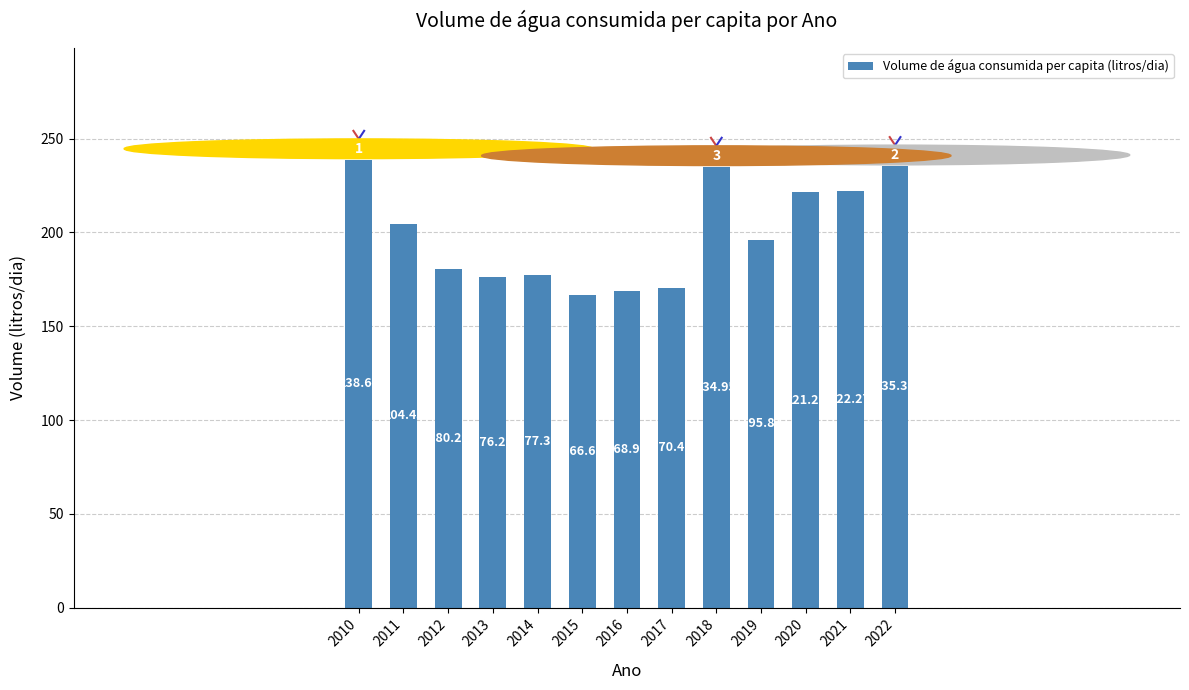

Approximately how many times larger is the value at 2021 compared to 2016?

1.3